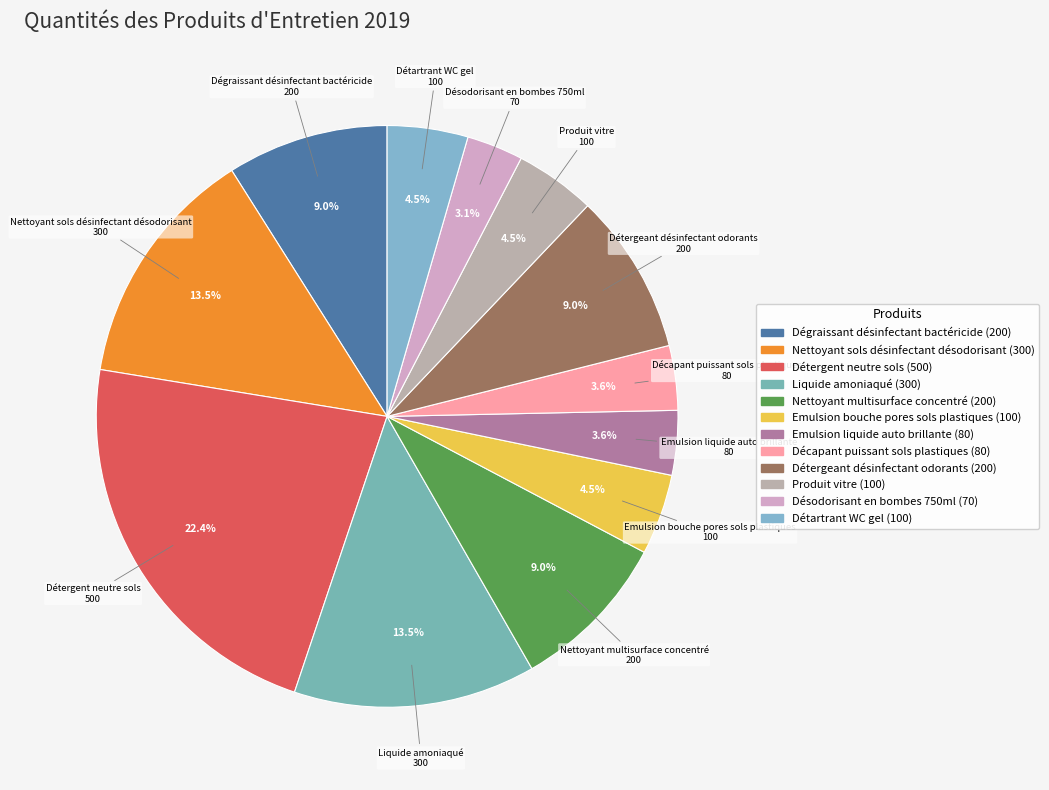

Which slice is the largest?

Détergent neutre sols